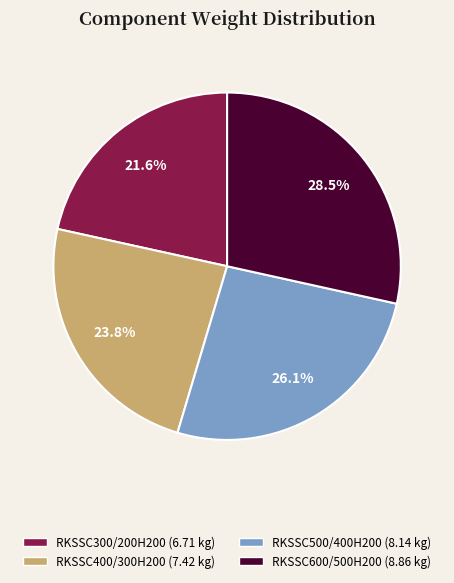

What percentage is the RKSSC400/300H200 slice, to the nearest percent?

24%